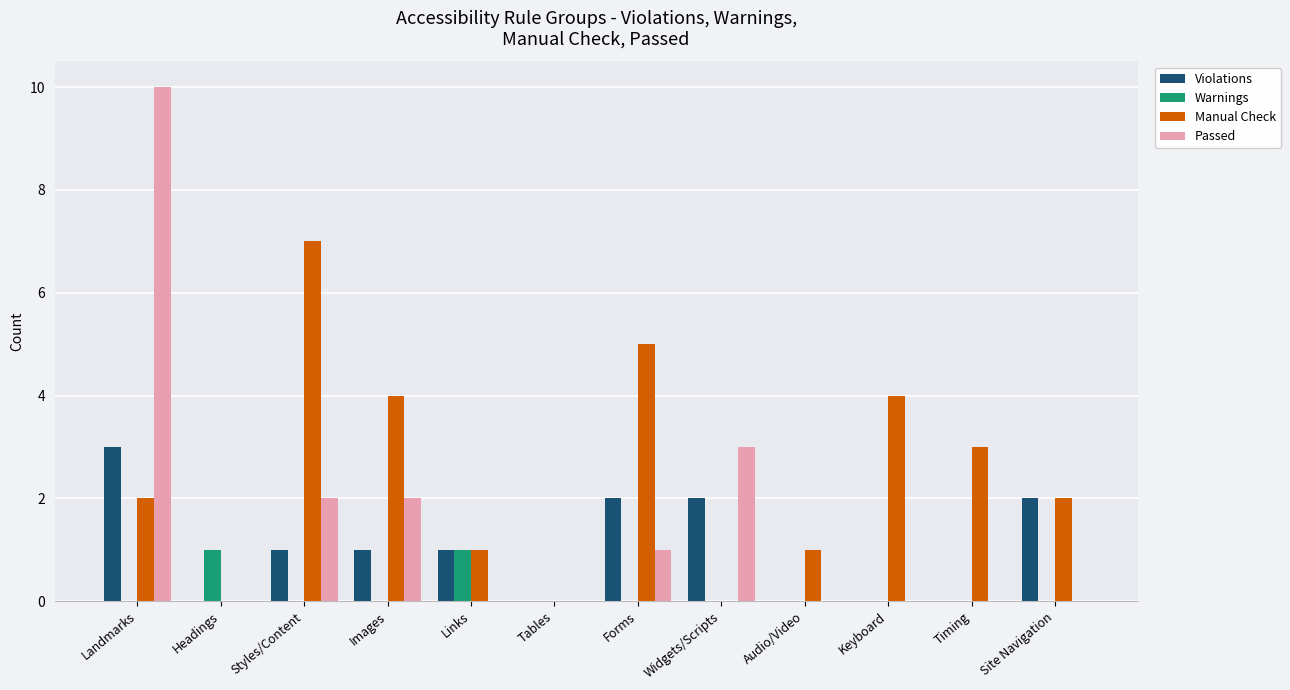

The Warnings series shows -1 at Forms. True or false?

False